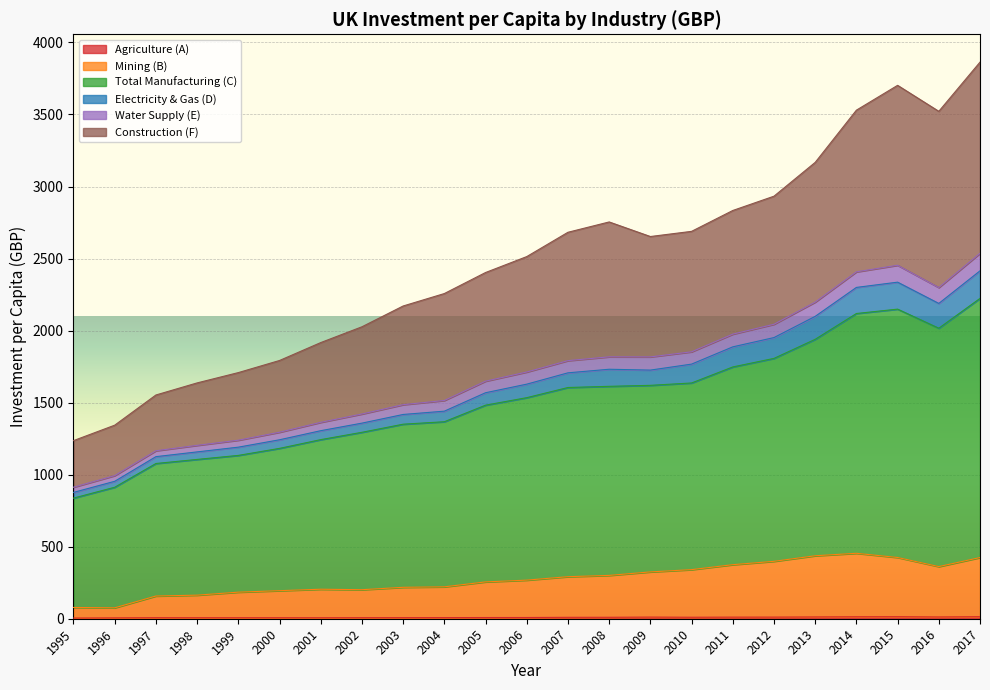

How many data points does each series have?

23